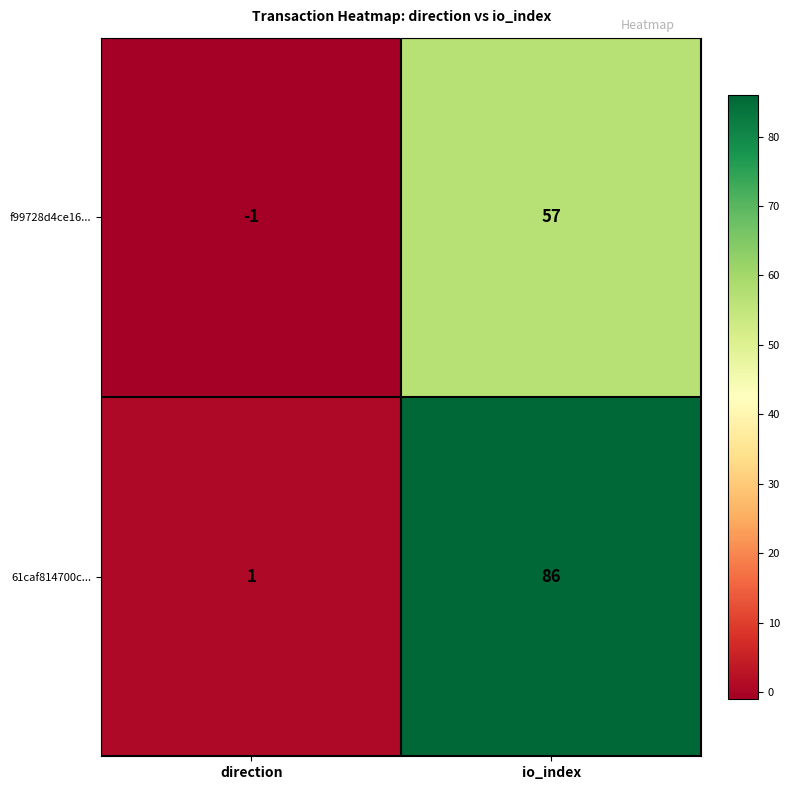

At which category does the chart reach its minimum across all series?

direction